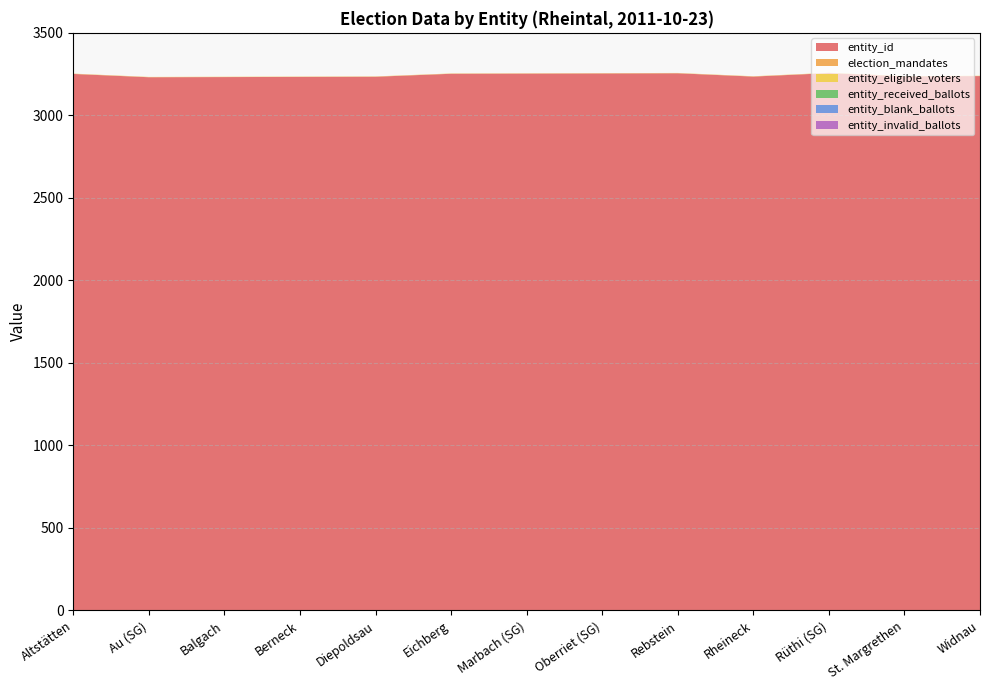

Reading left to right, transcribe all the data shown in this chart.

entity_id: 3251	3231	3232	3233	3234	3252	3253	3254	3255	3235	3256	3236	3238
election_mandates: 1	1	1	1	1	1	1	1	1	1	1	1	1
entity_eligible_voters: 1	1	1	1	1	1	1	1	1	1	1	1	1
entity_received_ballots: 0	0	0	0	0	0	0	0	0	0	0	0	0
entity_blank_ballots: 0	0	0	0	0	0	0	0	0	0	0	0	0
entity_invalid_ballots: 0	0	0	0	0	0	0	0	0	0	0	0	0